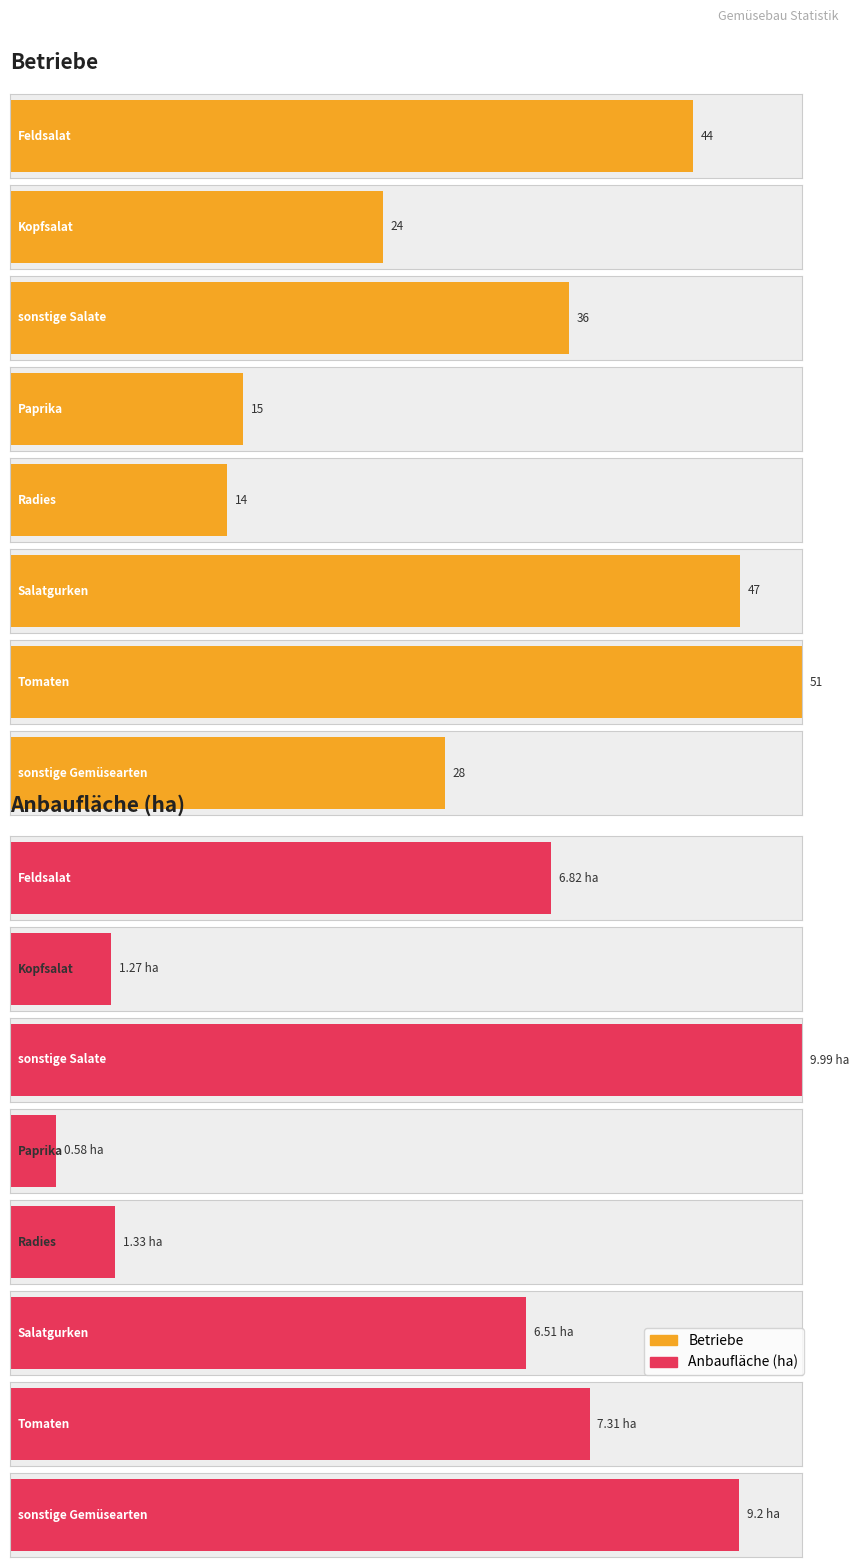

What is the total value across all series at Tomaten?

58.3